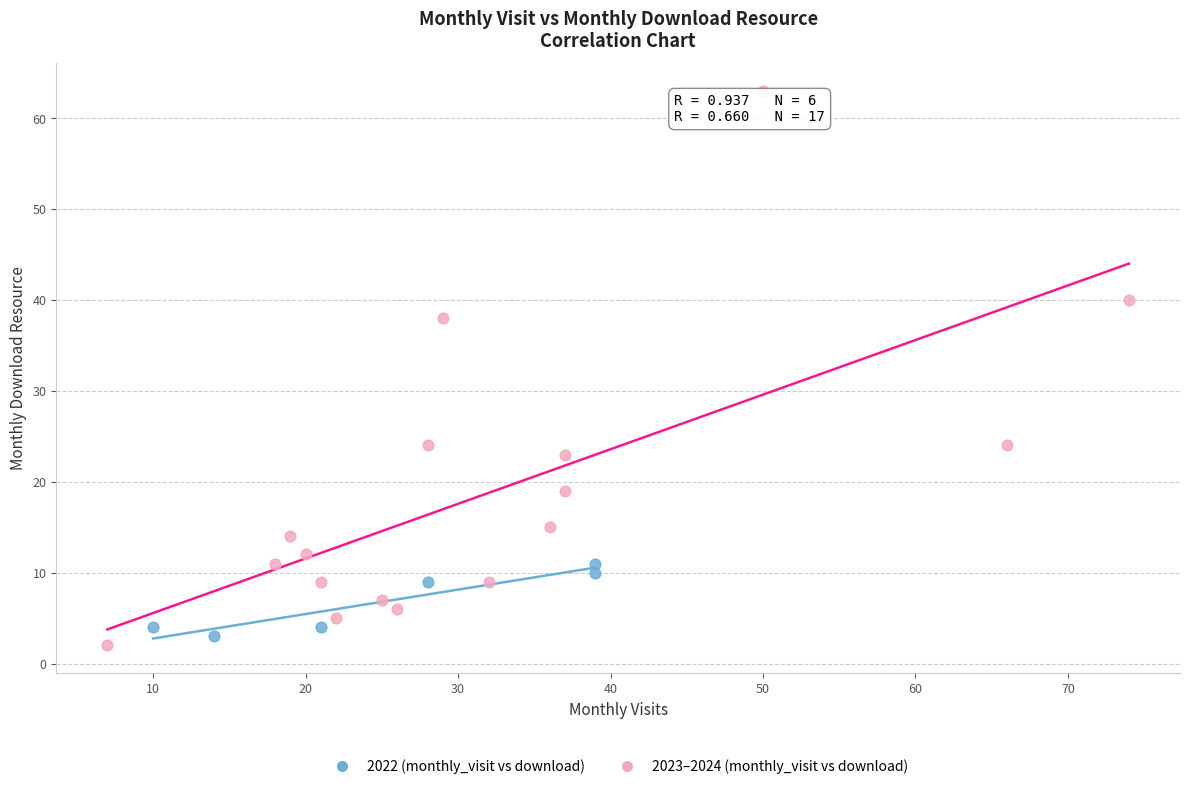

Which series contains the lowest Y value?

2023–2024 (monthly_visit vs download)